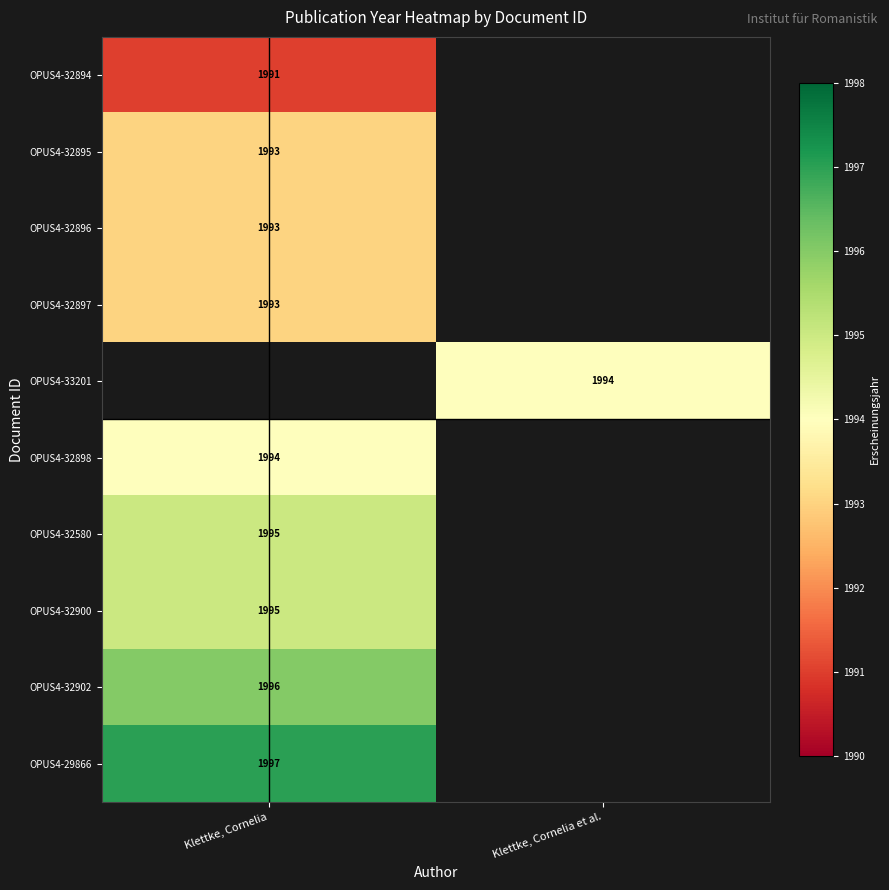

The value of OPUS4-32900 at Klettke, Cornelia is 453. True or false?

False